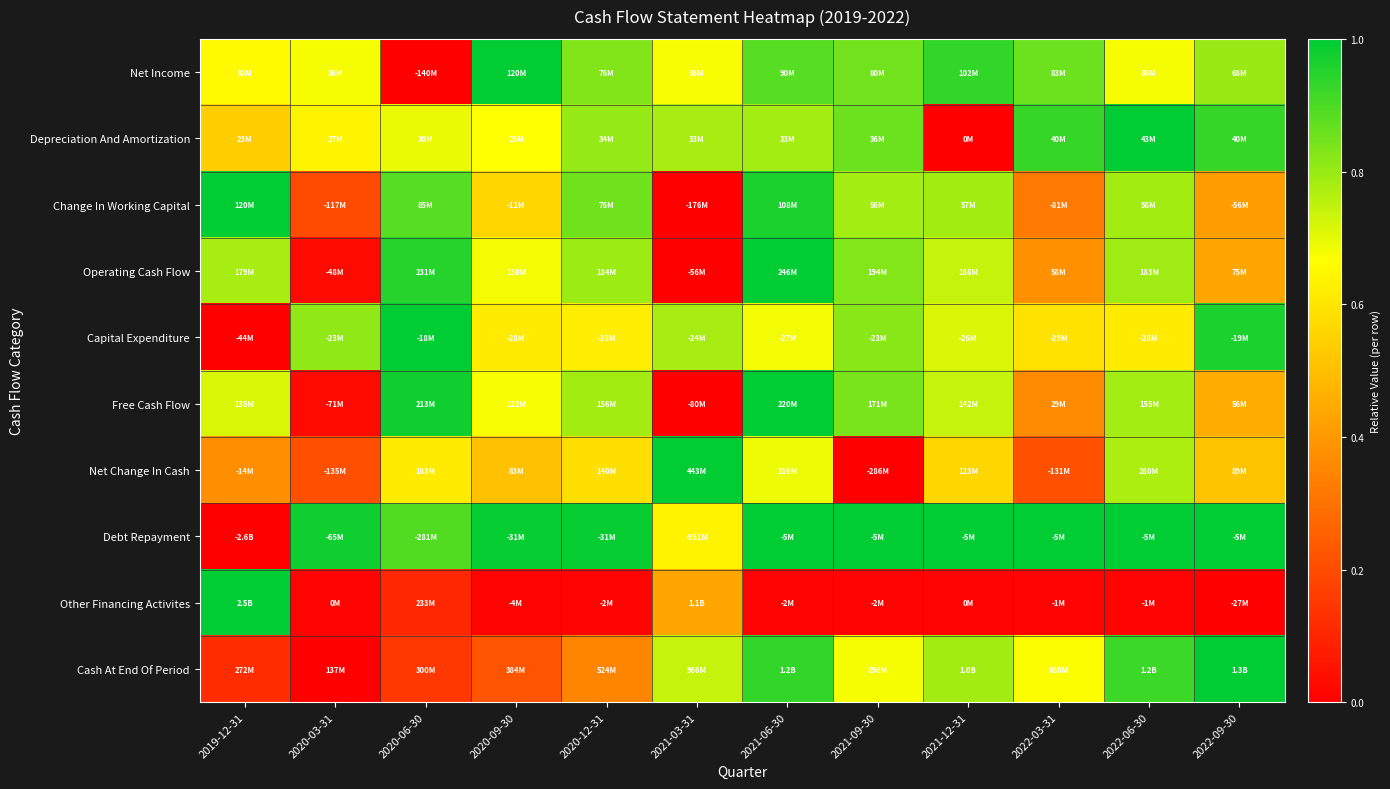

Which label corresponds to the smallest value in the chart?

2020-06-30